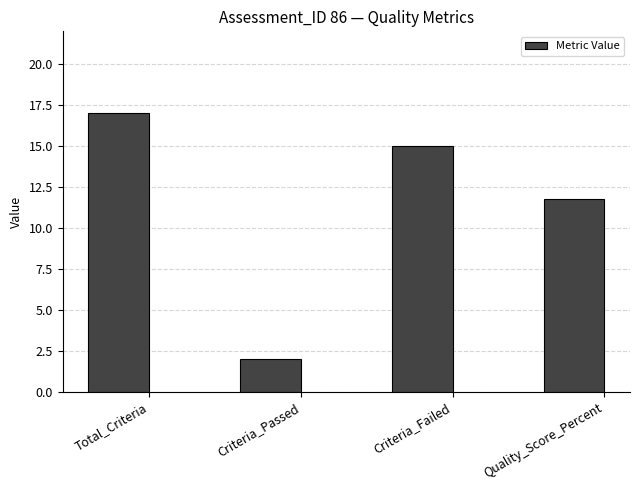

At which label is the value closest to 9?

Quality_Score_Percent